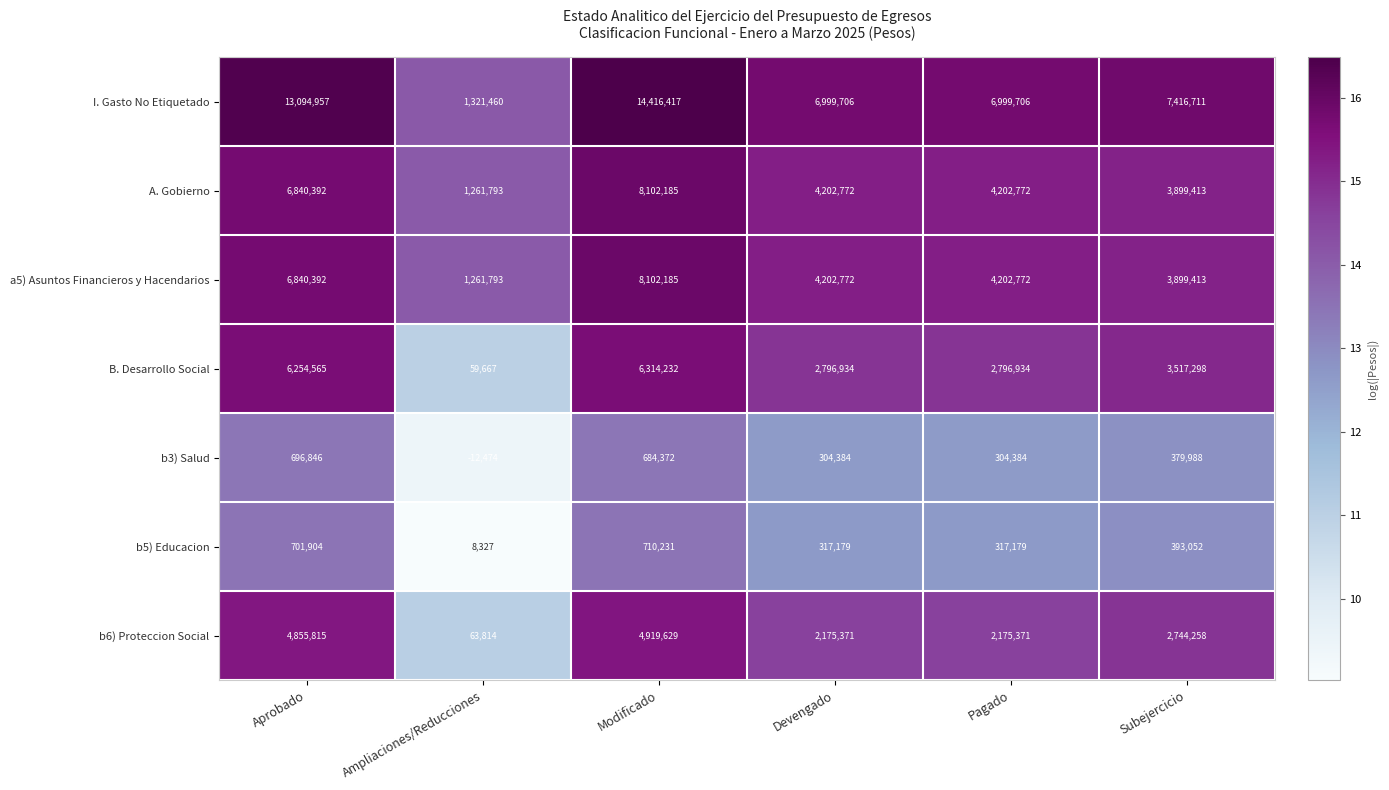

Which category has the highest value across all series?

Modificado